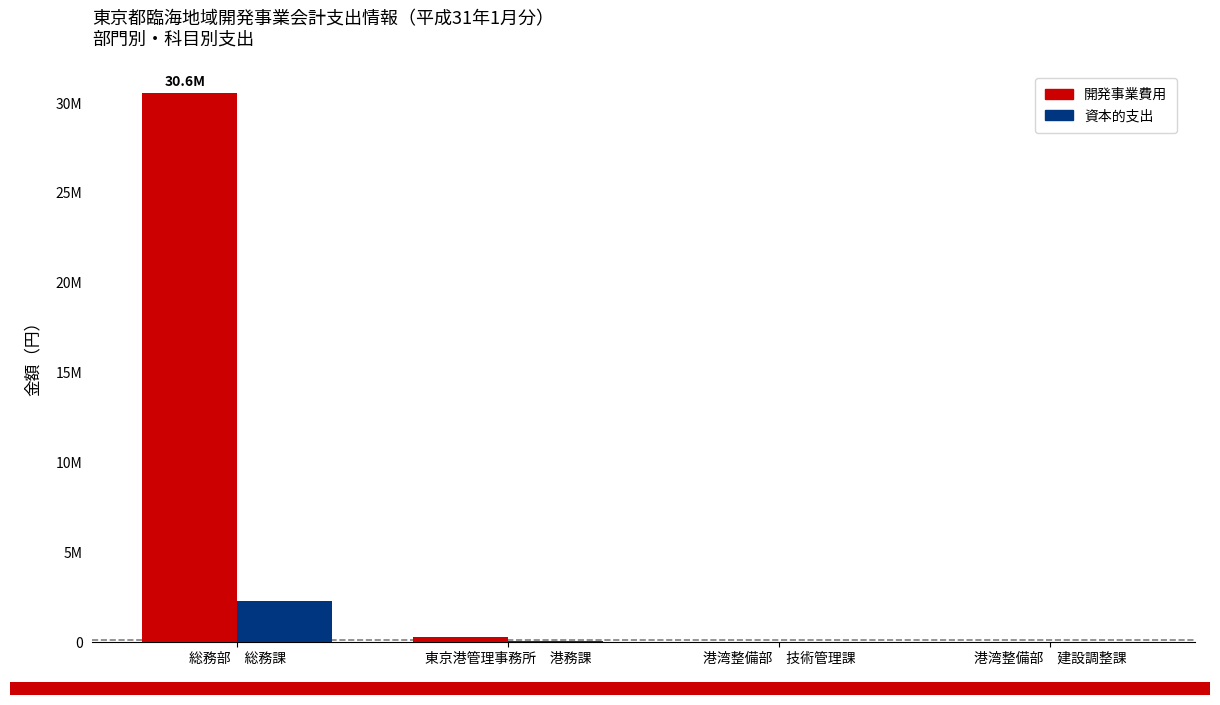

Where is 開発事業費用 nearest to the value 15282469?

東京港管理事務所　港務課